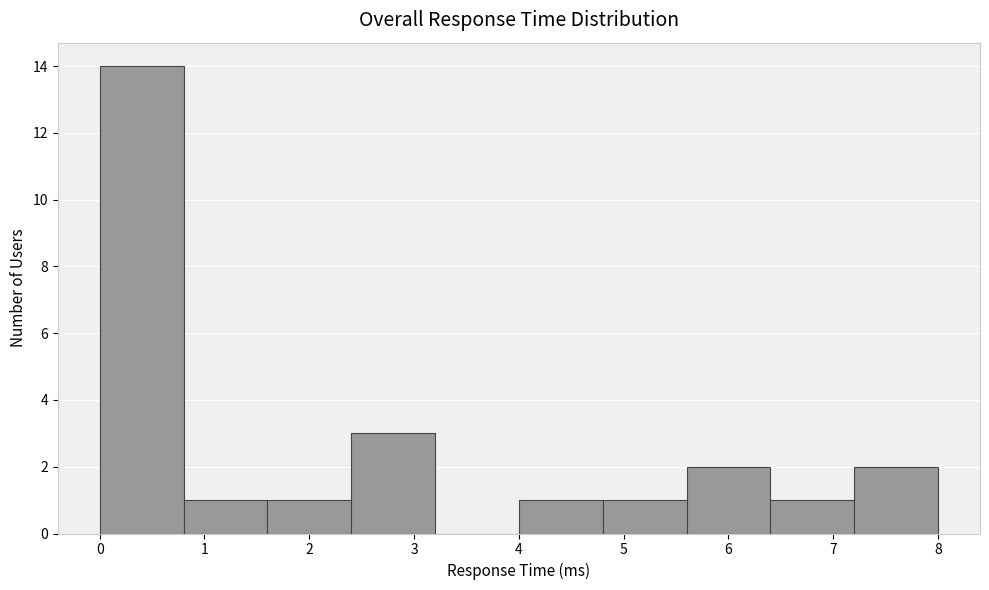

Over which range of the x-axis is the bar tallest?

0.0 to 0.8